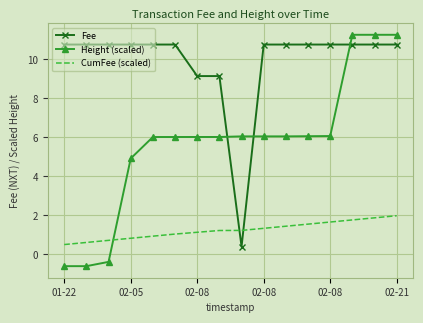

List the series in order of their overall mean, highest first.

Fee, Height (scaled), CumFee (scaled)